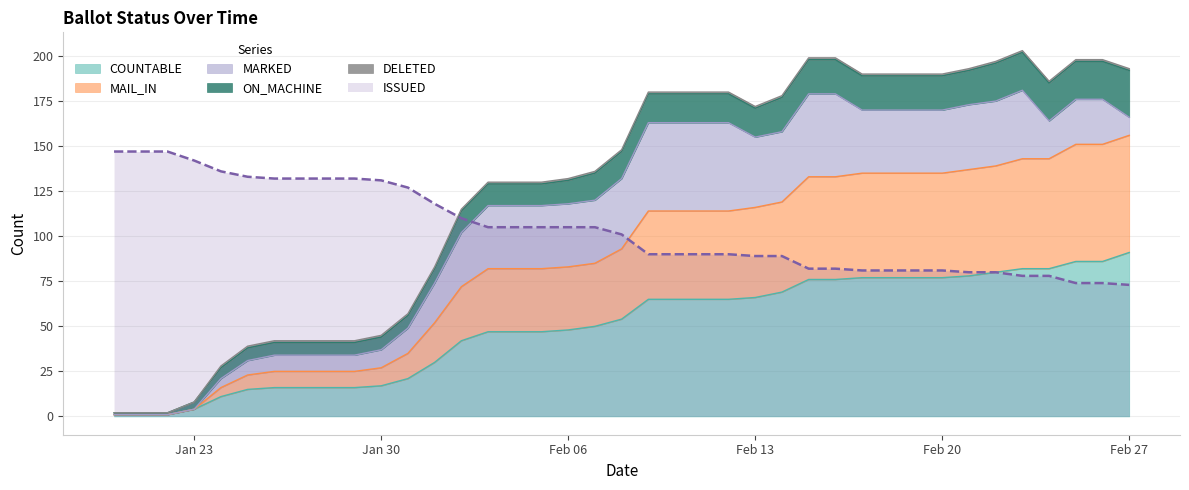

The value of COUNTABLE at Jan 30 is 17. True or false?

True